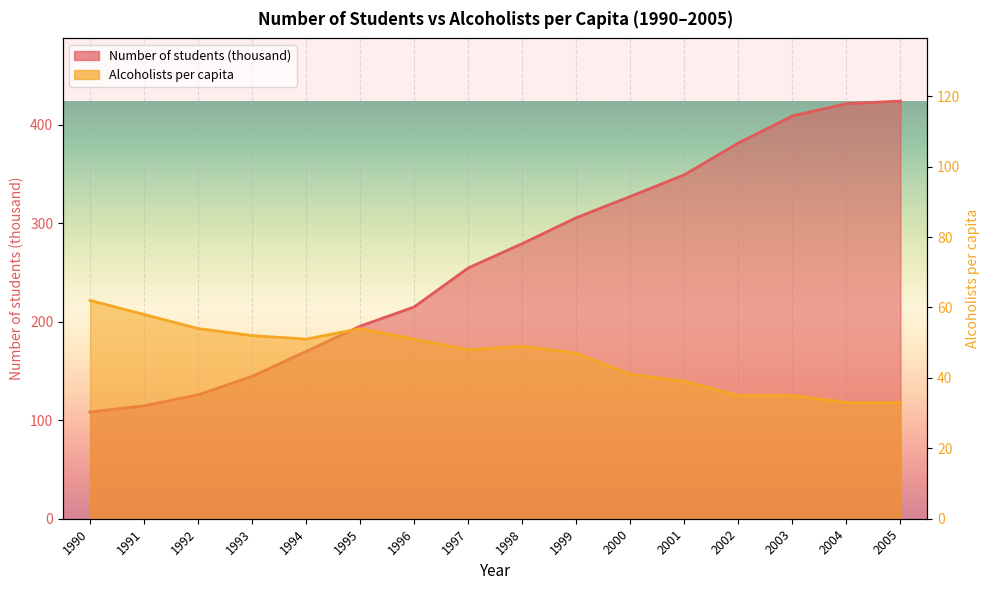

True or false: Alcoholists per capita has more than 2 interior local peaks.

False